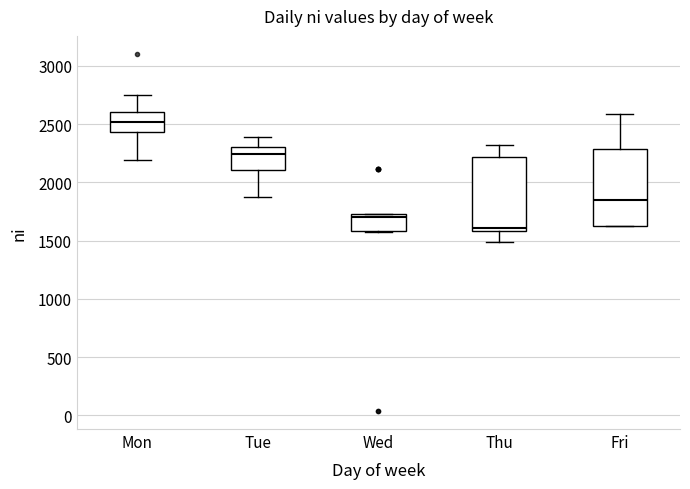

Reading left to right, read every box against the y-axis: the position of its median line, the range the box covers, and the ends of its whiskers. The values are not printed on the chart, so give them approximately, as read against the axis.

Mon: median 2500, box 2450 to 2600, whiskers 2200 to 2750
Tue: median 2250, box 2100 to 2300, whiskers 1900 to 2400
Wed: median 1700, box 1600 to 1750, whiskers 1600 to 1750
Thu: median 1600 (just above the box's lower edge), box 1600 to 2200, whiskers 1500 to 2300
Fri: median 1850, box 1650 to 2300, whiskers 1600 to 2600